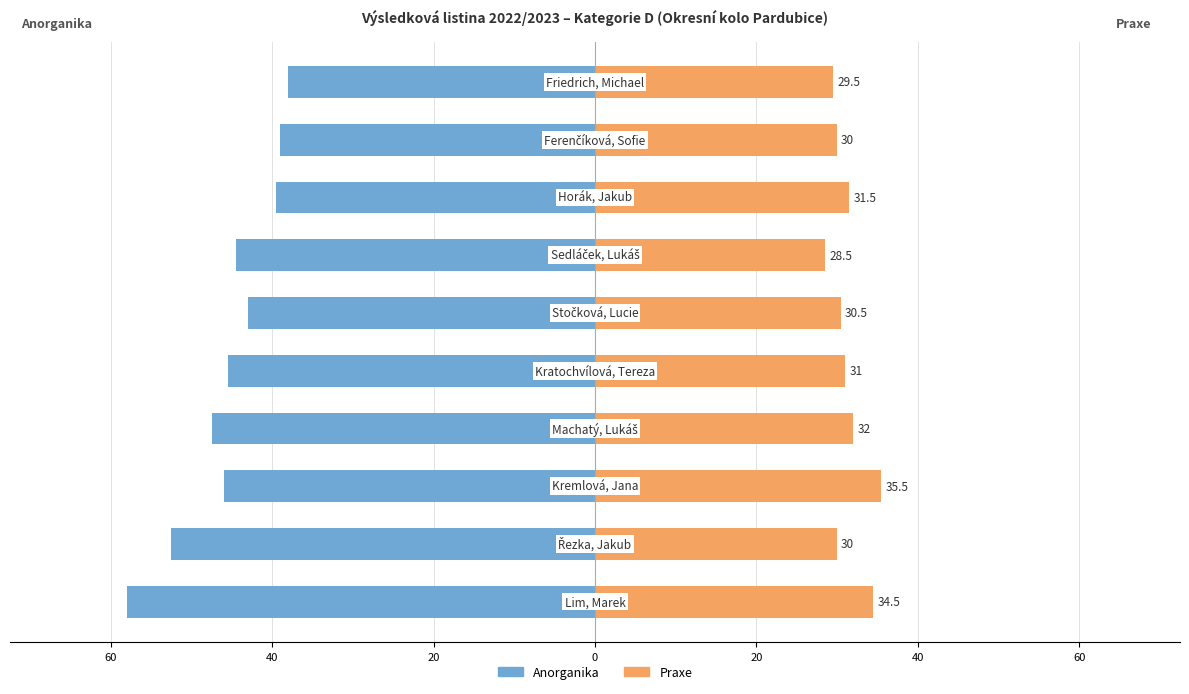

Is it true that Praxe equals 10.3 at 20?

False